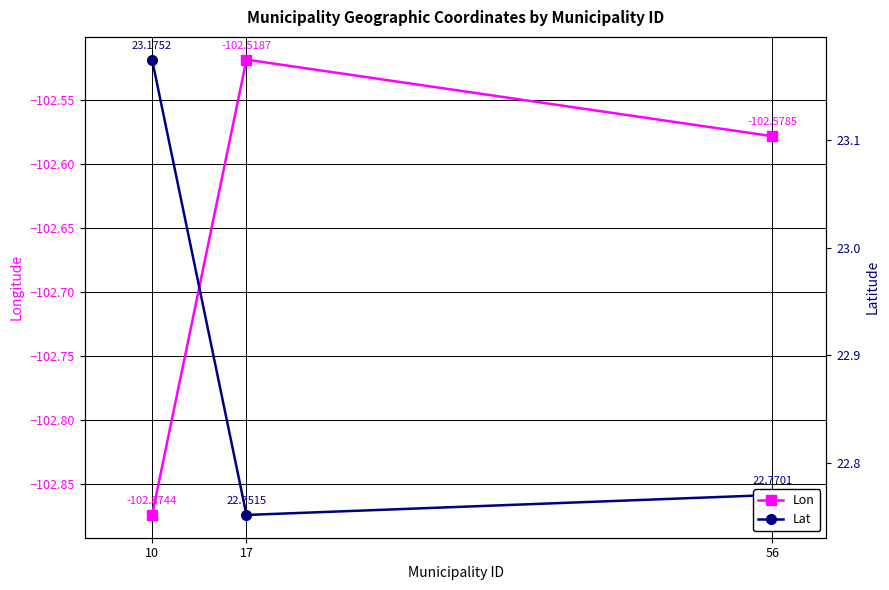

What is the average value of the Lon series?

-102.7